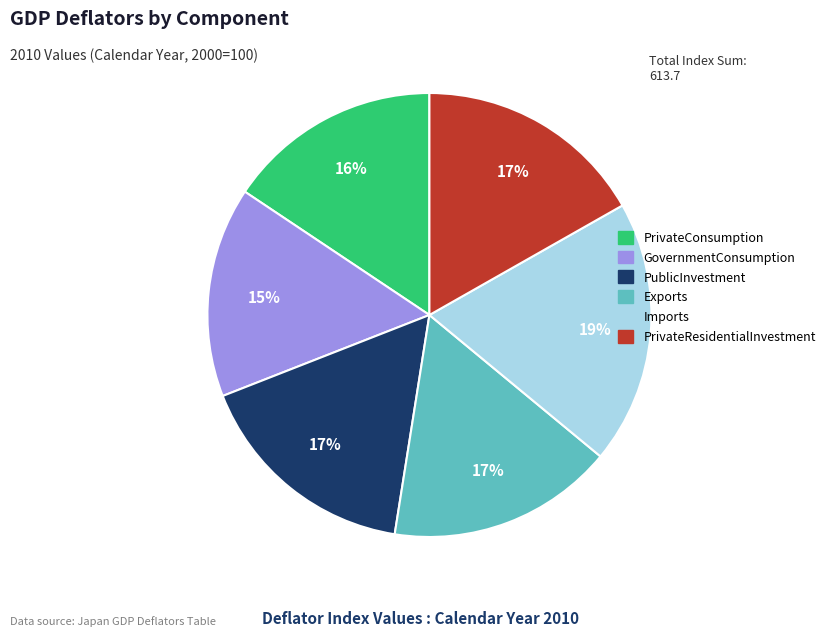

Is there a majority slice in this chart?

No